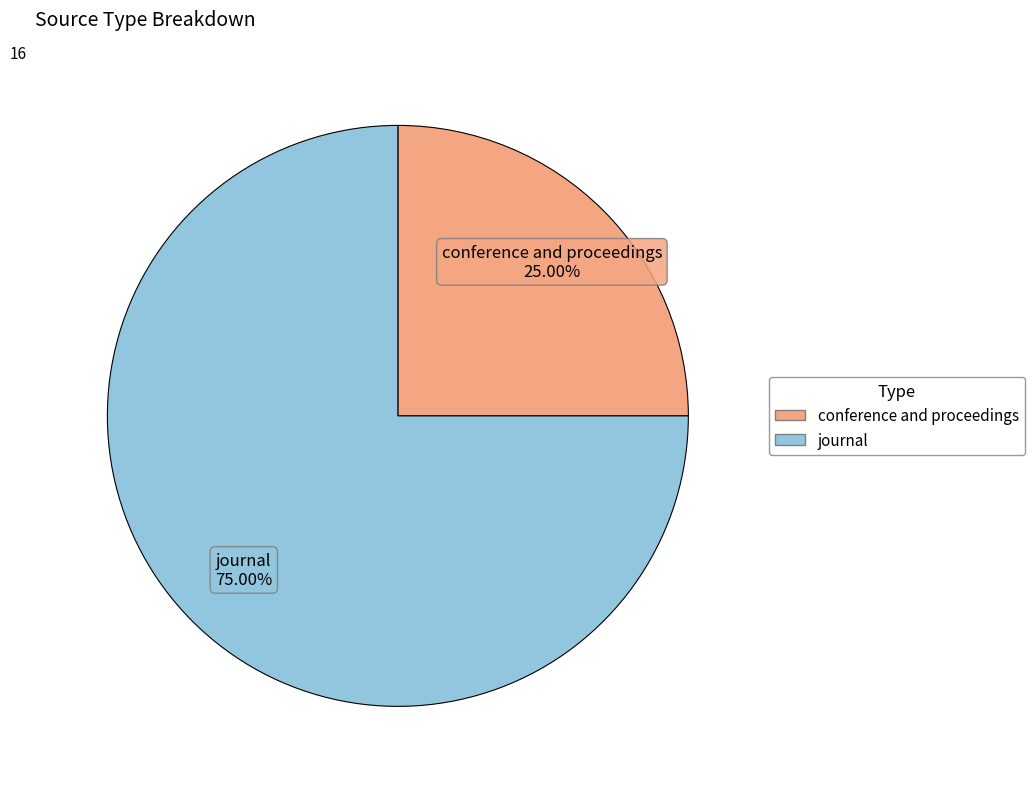

Rank the categories by value from highest to lowest.

journal, conference and proceedings